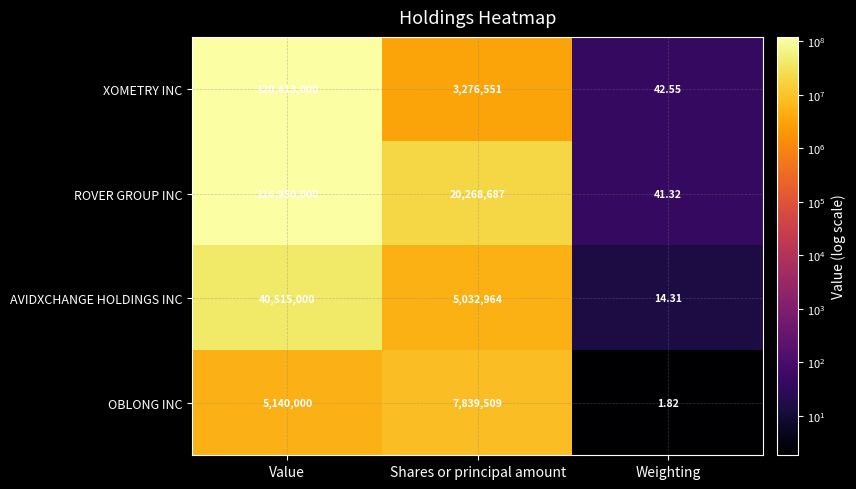

List the series in order of their peak value, lowest first.

OBLONG INC, AVIDXCHANGE HOLDINGS INC, ROVER GROUP INC, XOMETRY INC